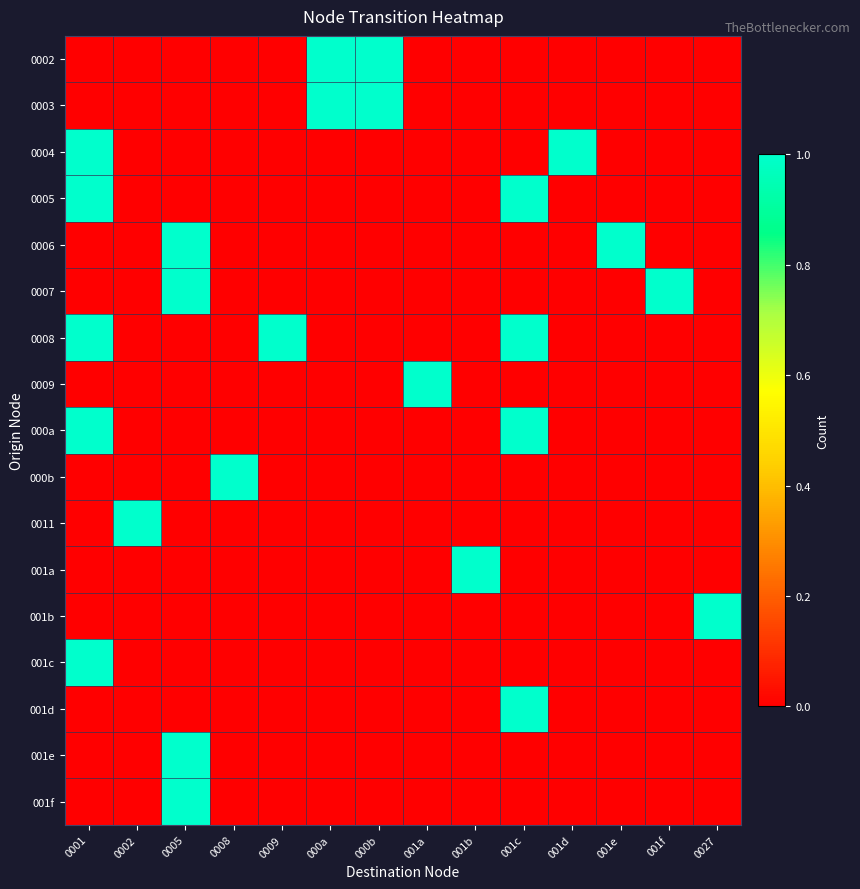

Reading left to right, list all the values displayed in this chart.

0002: 0001=0	0002=0	0005=0	0008=0	0009=0	000a=1	000b=1	001a=0	001b=0	001c=0	001d=0	001e=0	001f=0	0027=0
0003: 0001=0	0002=0	0005=0	0008=0	0009=0	000a=1	000b=1	001a=0	001b=0	001c=0	001d=0	001e=0	001f=0	0027=0
0004: 0001=1	0002=0	0005=0	0008=0	0009=0	000a=0	000b=0	001a=0	001b=0	001c=0	001d=1	001e=0	001f=0	0027=0
0005: 0001=1	0002=0	0005=0	0008=0	0009=0	000a=0	000b=0	001a=0	001b=0	001c=1	001d=0	001e=0	001f=0	0027=0
0006: 0001=0	0002=0	0005=1	0008=0	0009=0	000a=0	000b=0	001a=0	001b=0	001c=0	001d=0	001e=1	001f=0	0027=0
0007: 0001=0	0002=0	0005=1	0008=0	0009=0	000a=0	000b=0	001a=0	001b=0	001c=0	001d=0	001e=0	001f=1	0027=0
0008: 0001=1	0002=0	0005=0	0008=0	0009=1	000a=0	000b=0	001a=0	001b=0	001c=1	001d=0	001e=0	001f=0	0027=0
0009: 0001=0	0002=0	0005=0	0008=0	0009=0	000a=0	000b=0	001a=1	001b=0	001c=0	001d=0	001e=0	001f=0	0027=0
000a: 0001=1	0002=0	0005=0	0008=0	0009=0	000a=0	000b=0	001a=0	001b=0	001c=1	001d=0	001e=0	001f=0	0027=0
000b: 0001=0	0002=0	0005=0	0008=1	0009=0	000a=0	000b=0	001a=0	001b=0	001c=0	001d=0	001e=0	001f=0	0027=0
0011: 0001=0	0002=1	0005=0	0008=0	0009=0	000a=0	000b=0	001a=0	001b=0	001c=0	001d=0	001e=0	001f=0	0027=0
001a: 0001=0	0002=0	0005=0	0008=0	0009=0	000a=0	000b=0	001a=0	001b=1	001c=0	001d=0	001e=0	001f=0	0027=0
001b: 0001=0	0002=0	0005=0	0008=0	0009=0	000a=0	000b=0	001a=0	001b=0	001c=0	001d=0	001e=0	001f=0	0027=1
001c: 0001=1	0002=0	0005=0	0008=0	0009=0	000a=0	000b=0	001a=0	001b=0	001c=0	001d=0	001e=0	001f=0	0027=0
001d: 0001=0	0002=0	0005=0	0008=0	0009=0	000a=0	000b=0	001a=0	001b=0	001c=1	001d=0	001e=0	001f=0	0027=0
001e: 0001=0	0002=0	0005=1	0008=0	0009=0	000a=0	000b=0	001a=0	001b=0	001c=0	001d=0	001e=0	001f=0	0027=0
001f: 0001=0	0002=0	0005=1	0008=0	0009=0	000a=0	000b=0	001a=0	001b=0	001c=0	001d=0	001e=0	001f=0	0027=0